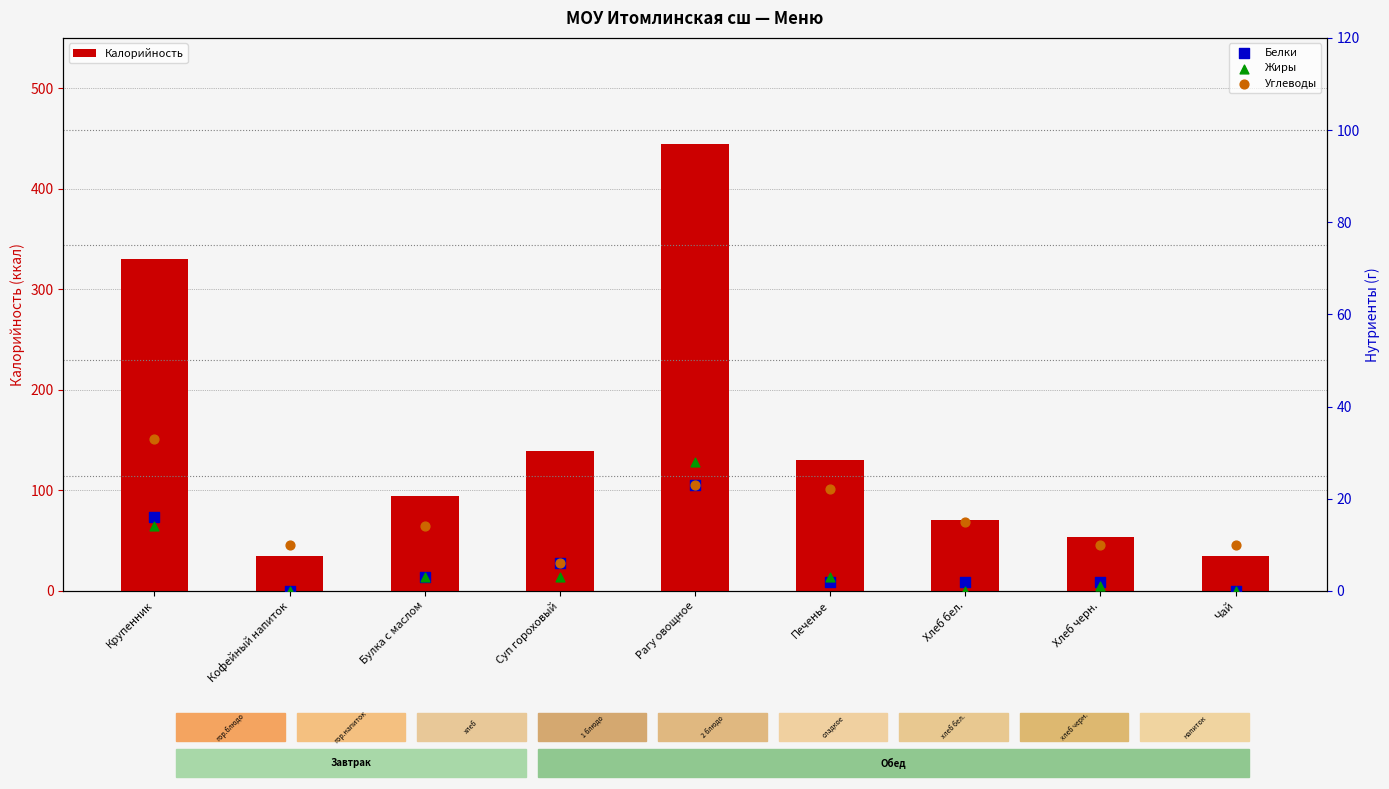

Which series has the largest Y range (max minus min)?

Калорийность